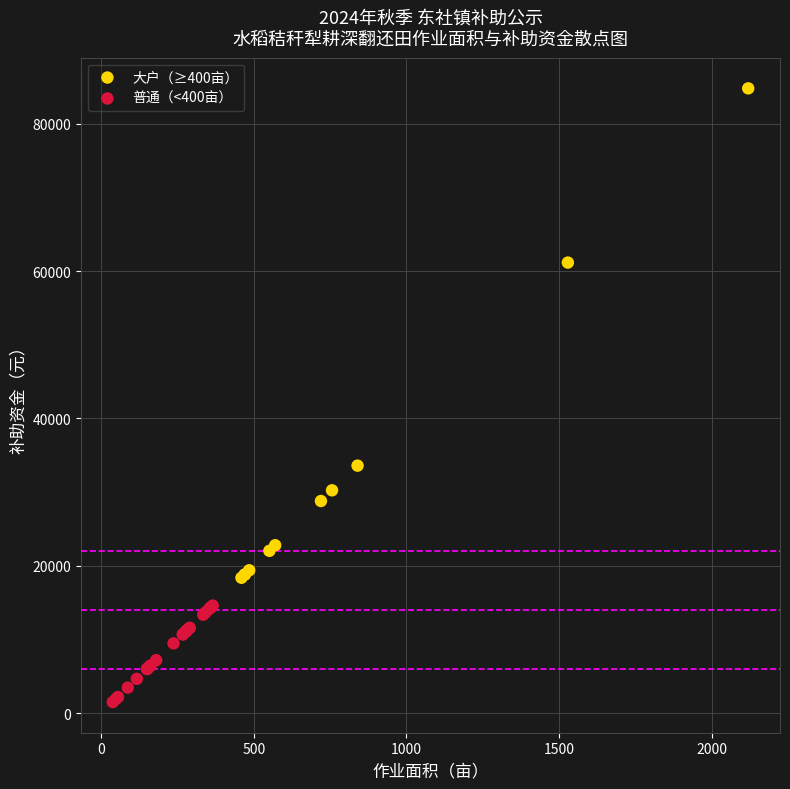

What are all the series names shown in the legend?

大户（≥400亩）, 普通（<400亩）